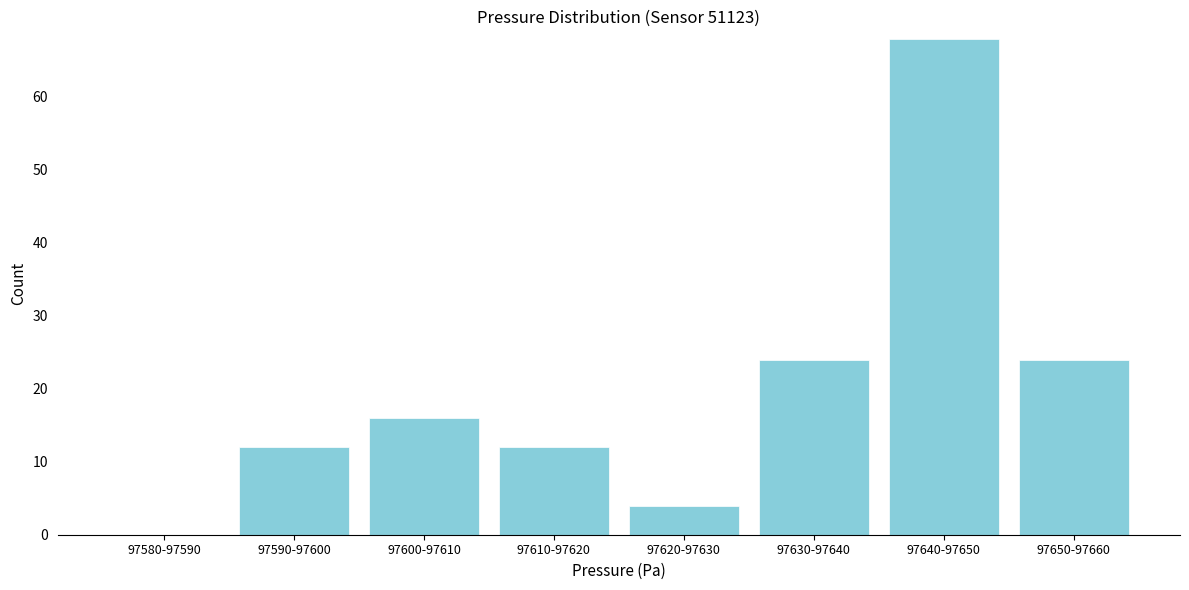

Reading right to left, what are all the values shown in this chart?

97650-97660=24	97640-97650=68	97630-97640=24	97620-97630=4	97610-97620=12	97600-97610=16	97590-97600=12	97580-97590=0